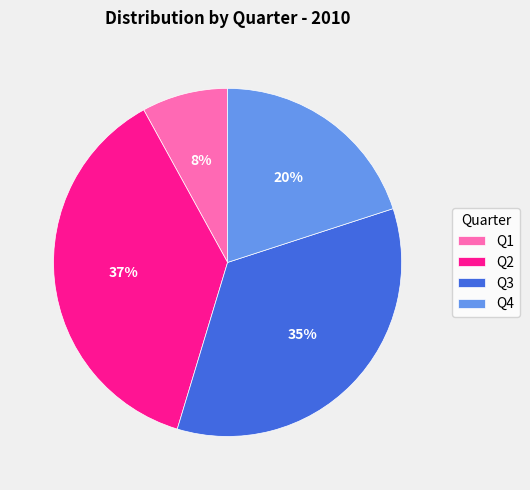

What is the smallest slice in the pie chart?

Q1